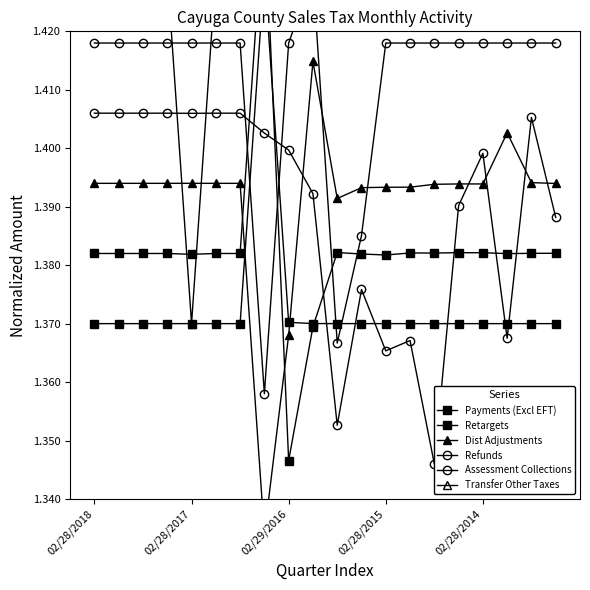

Is it true that Retargets equals 2.4 at 18?

False